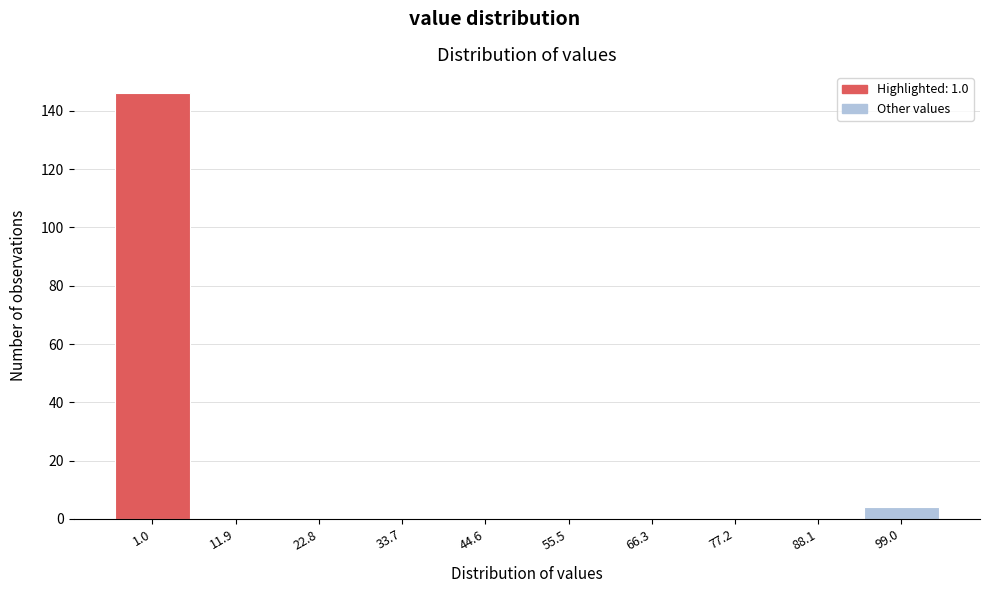

Reading left to right, what are all the values shown in this chart?

1.0=146	11.9=0	22.8=0	33.7=0	44.6=0	55.5=0	66.3=0	77.2=0	88.1=0	99.0=4